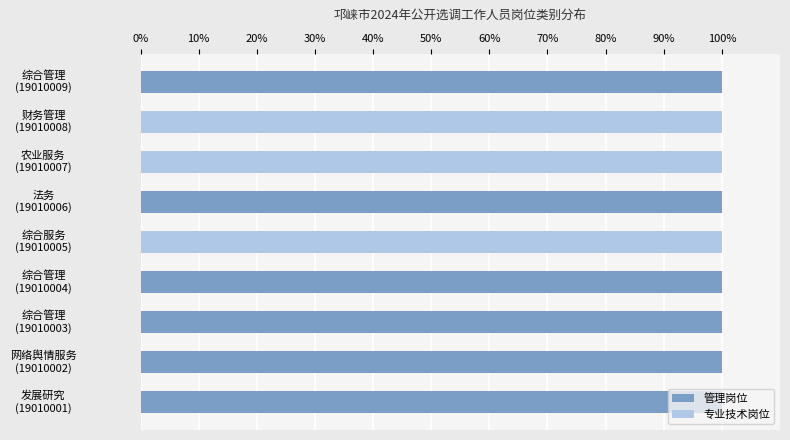

What are all the series names shown in the legend?

管理岗位, 专业技术岗位